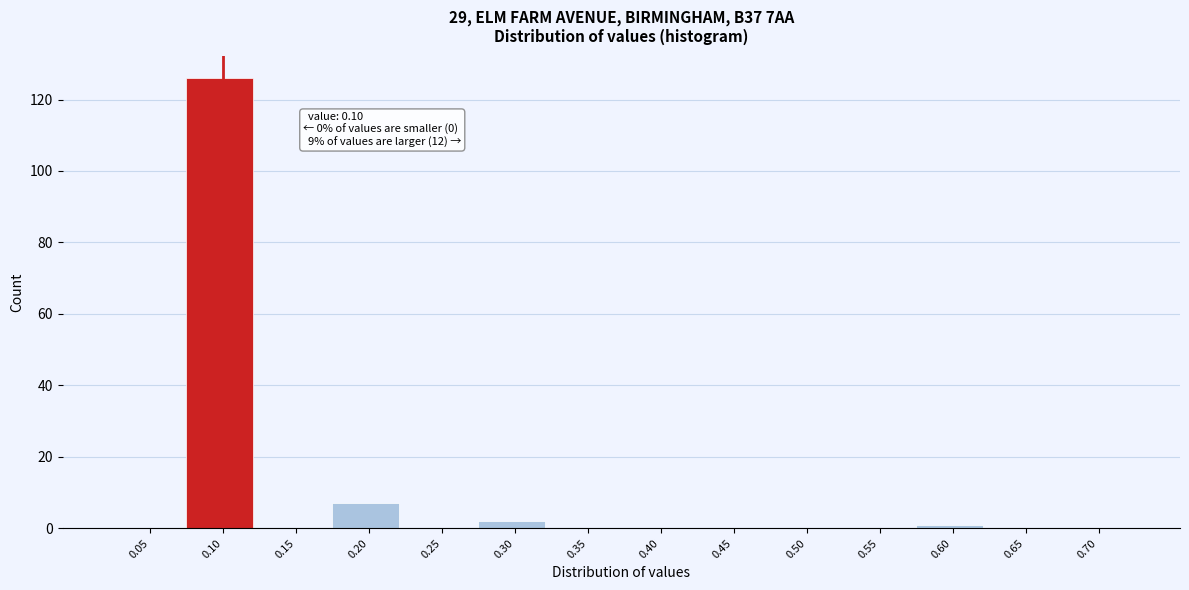

Reading left to right, what are all the values shown in this chart?

0.05=0	0.10=126	0.15=0	0.20=7	0.25=0	0.30=2	0.35=0	0.40=0	0.45=0	0.50=0	0.55=0	0.60=1	0.65=0	0.70=0